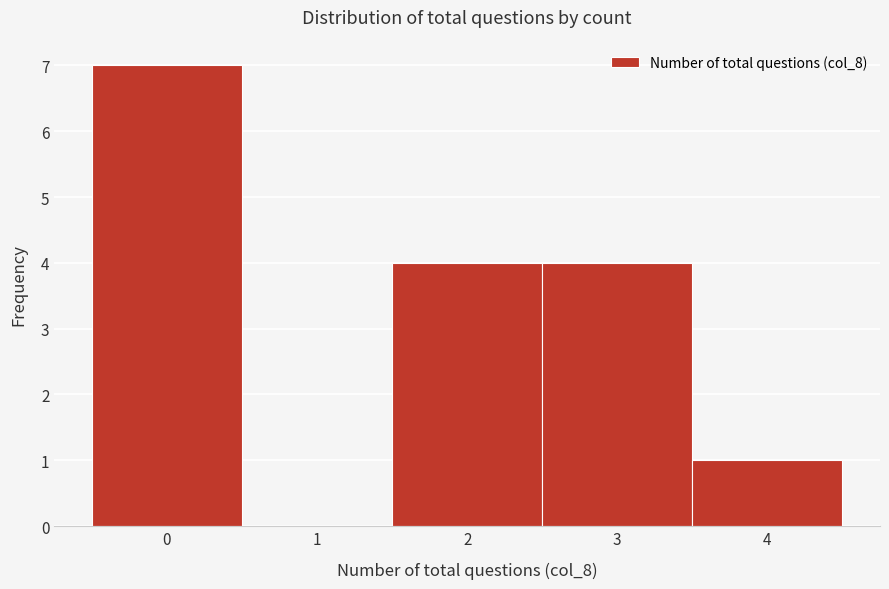

Reading left to right, list every bar in this chart as the range it spans on the x-axis followed by its height. The values are not printed on the chart, so give them approximately, as read against the axis.

-0.5 to 0.5: 7
0.5 to 1.5: 0
1.5 to 2.5: 4
2.5 to 3.5: 4
3.5 to 4.5: 1